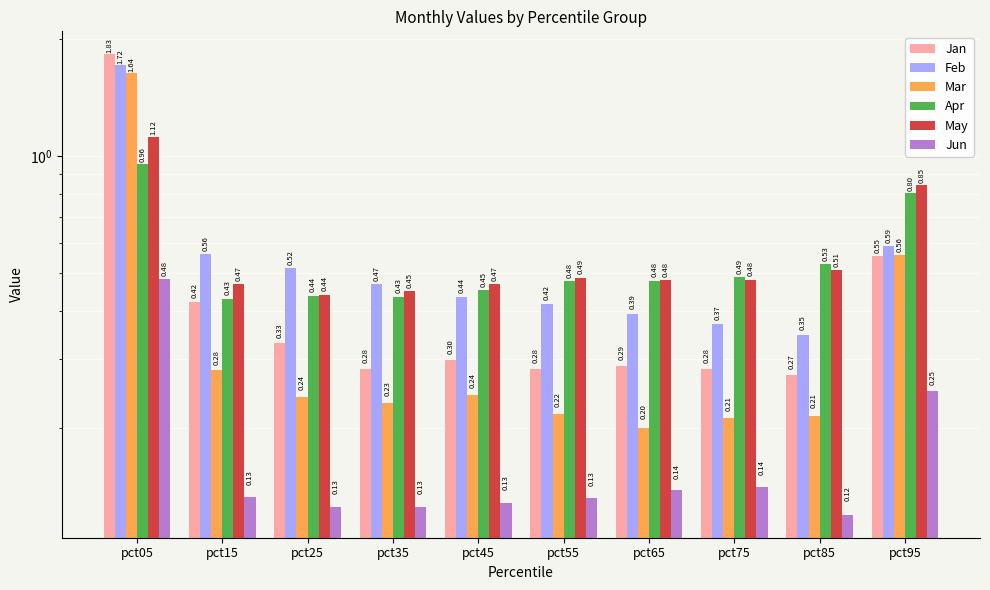

Which series changed the most between pct25 and pct65?

Feb